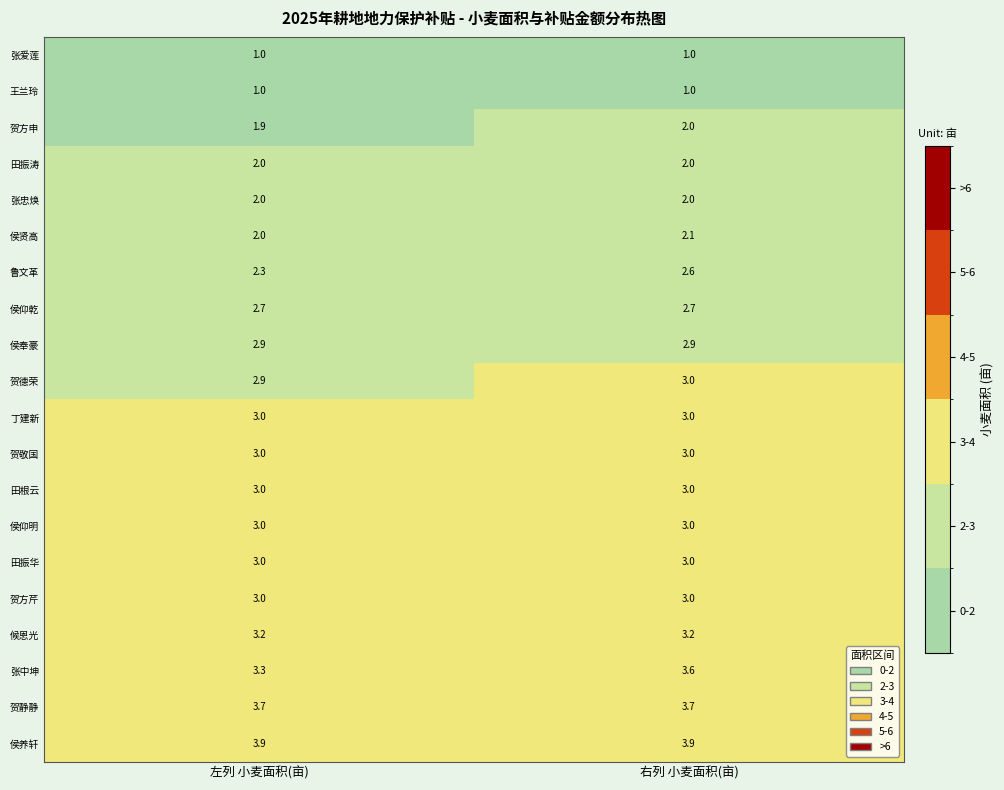

What is the difference between the highest and lowest values at 右列 小麦面积(亩)?

2.9